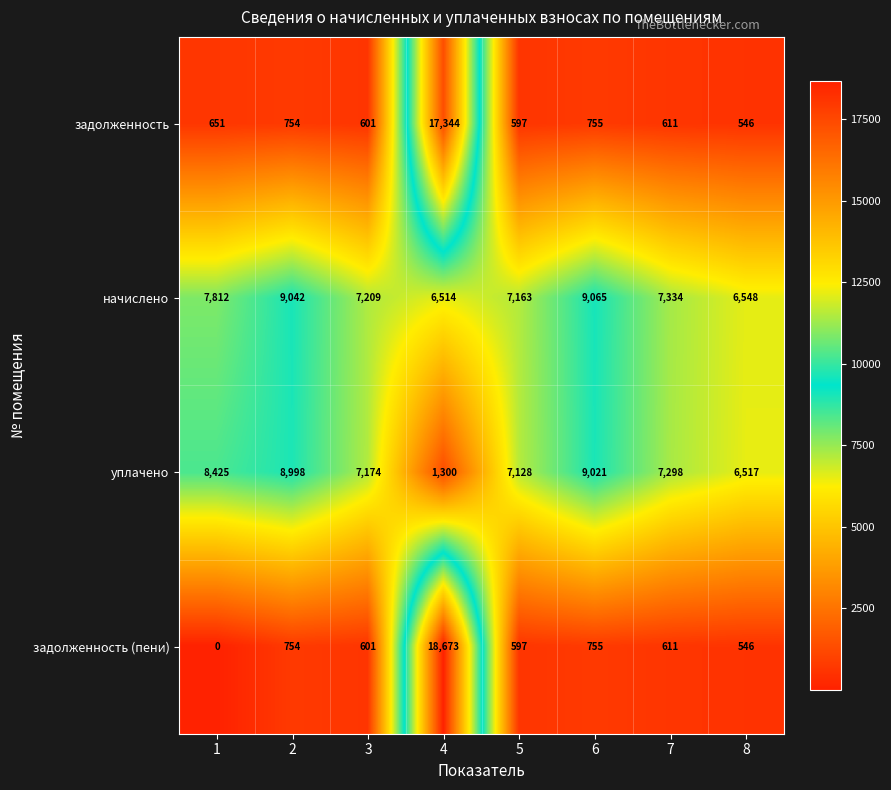

List the labels in order of уплачено value, largest first.

6, 2, 1, 7, 3, 5, 8, 4